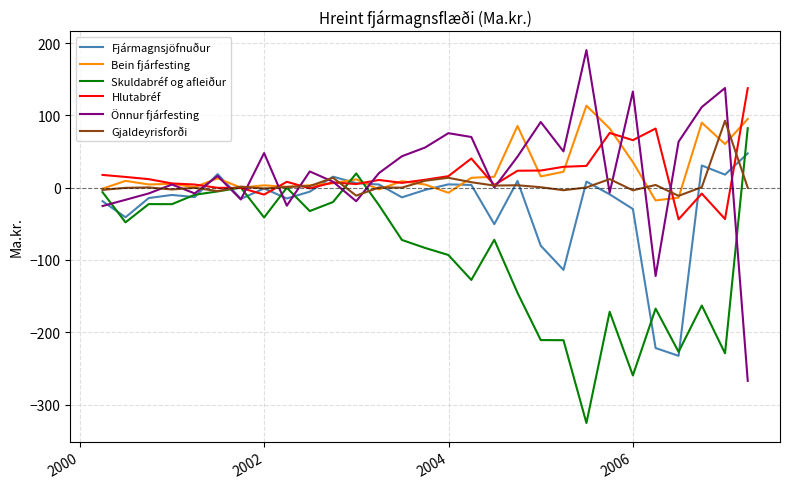

Which series has the widest spread of values?

Önnur fjárfesting